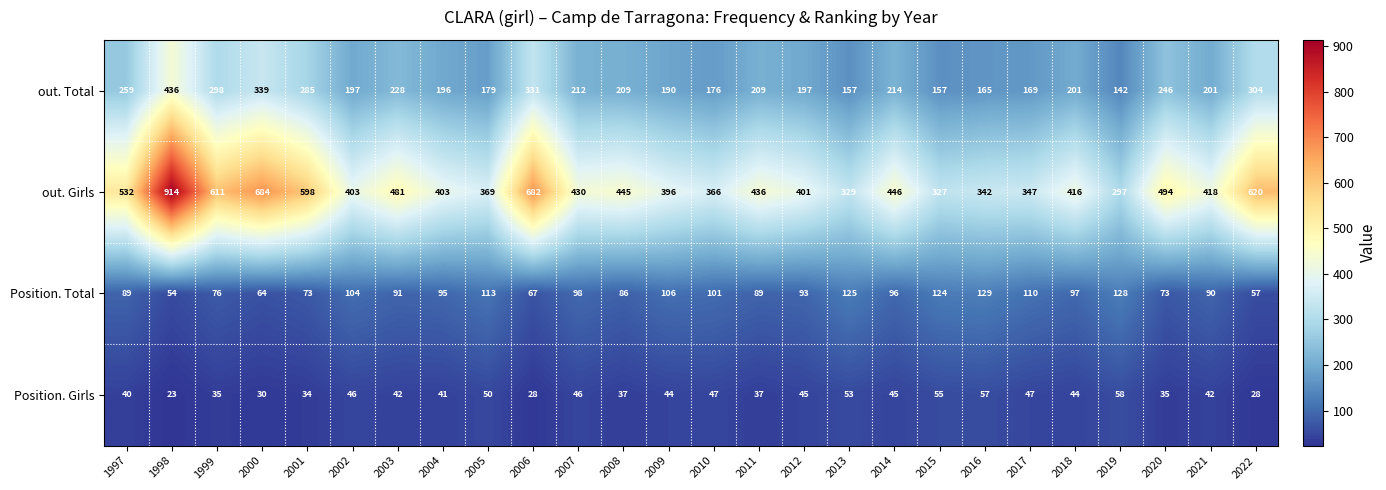

What is the sum of all Position. Girls values?

1089